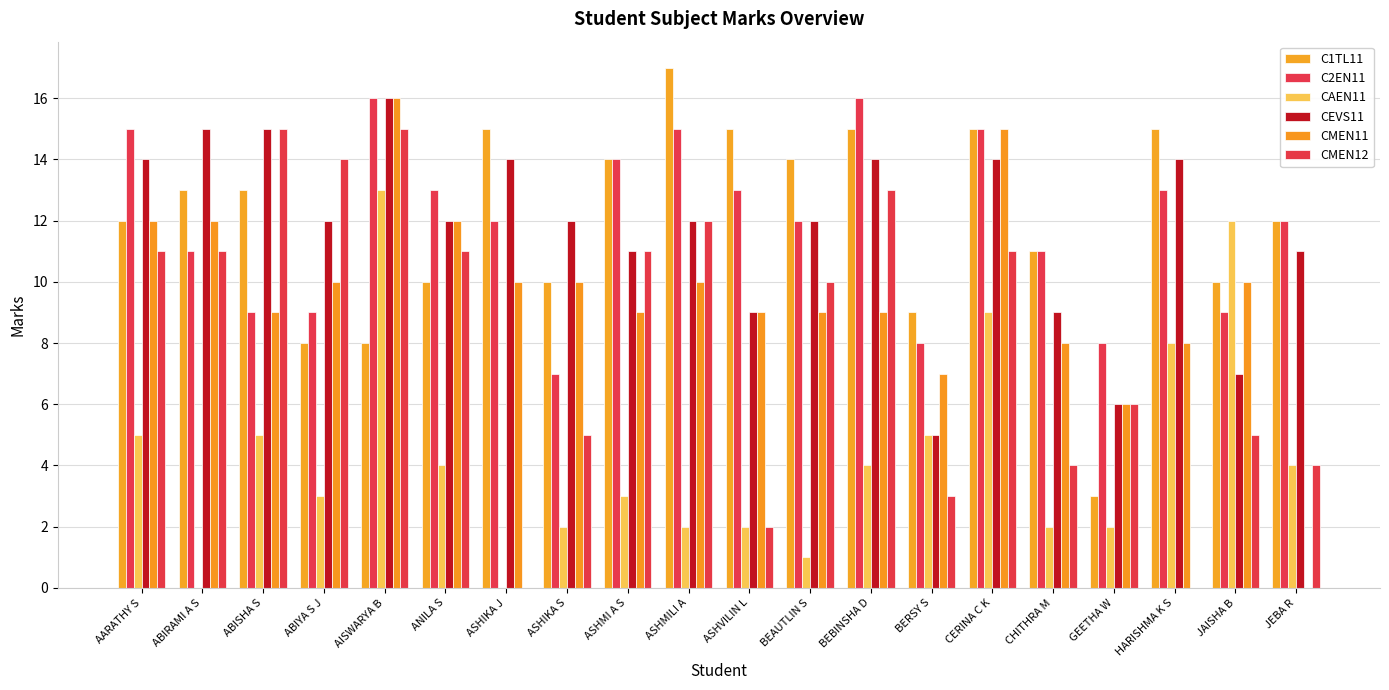

How many series are shown in this chart?

6